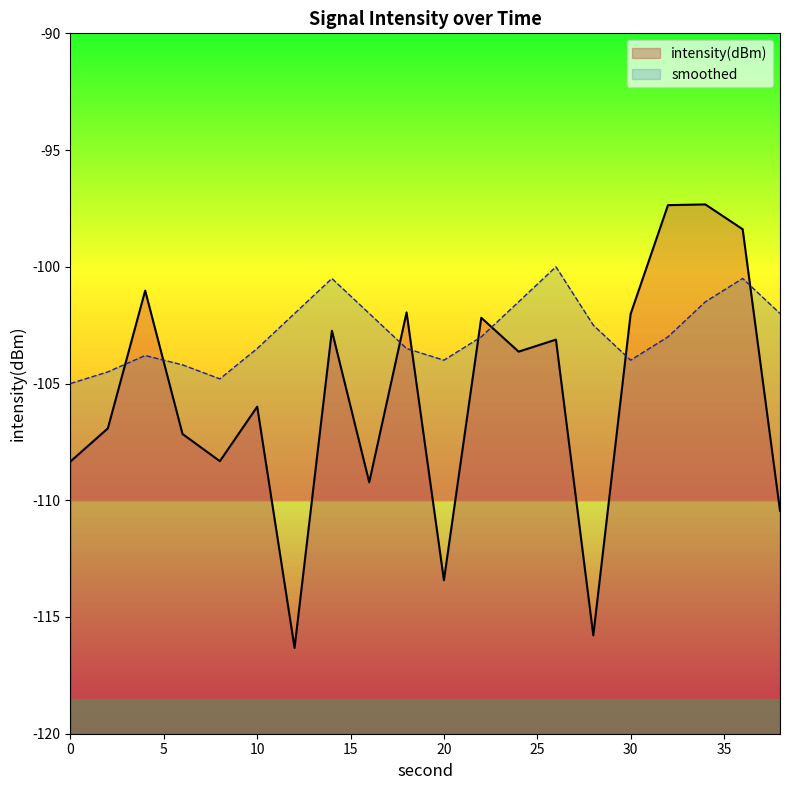

What is the difference between the second highest and second lowest values in the smoothed series?

4.3